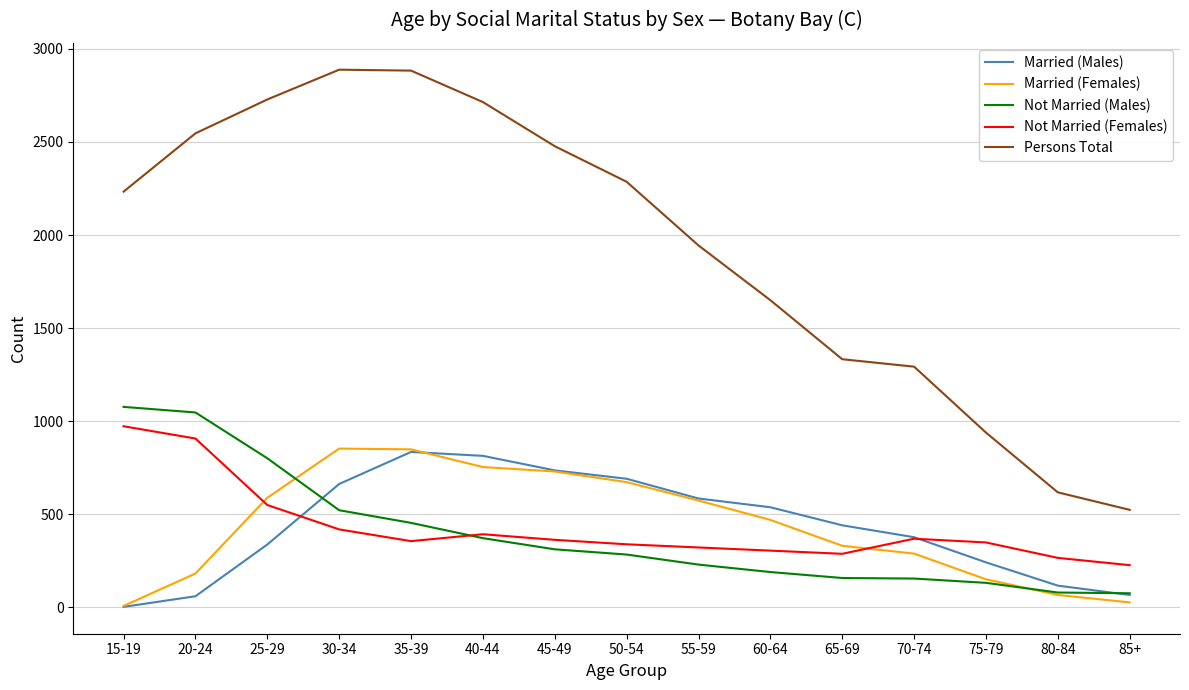

True or false: Persons Total and Married (Males) cross at least once.

False